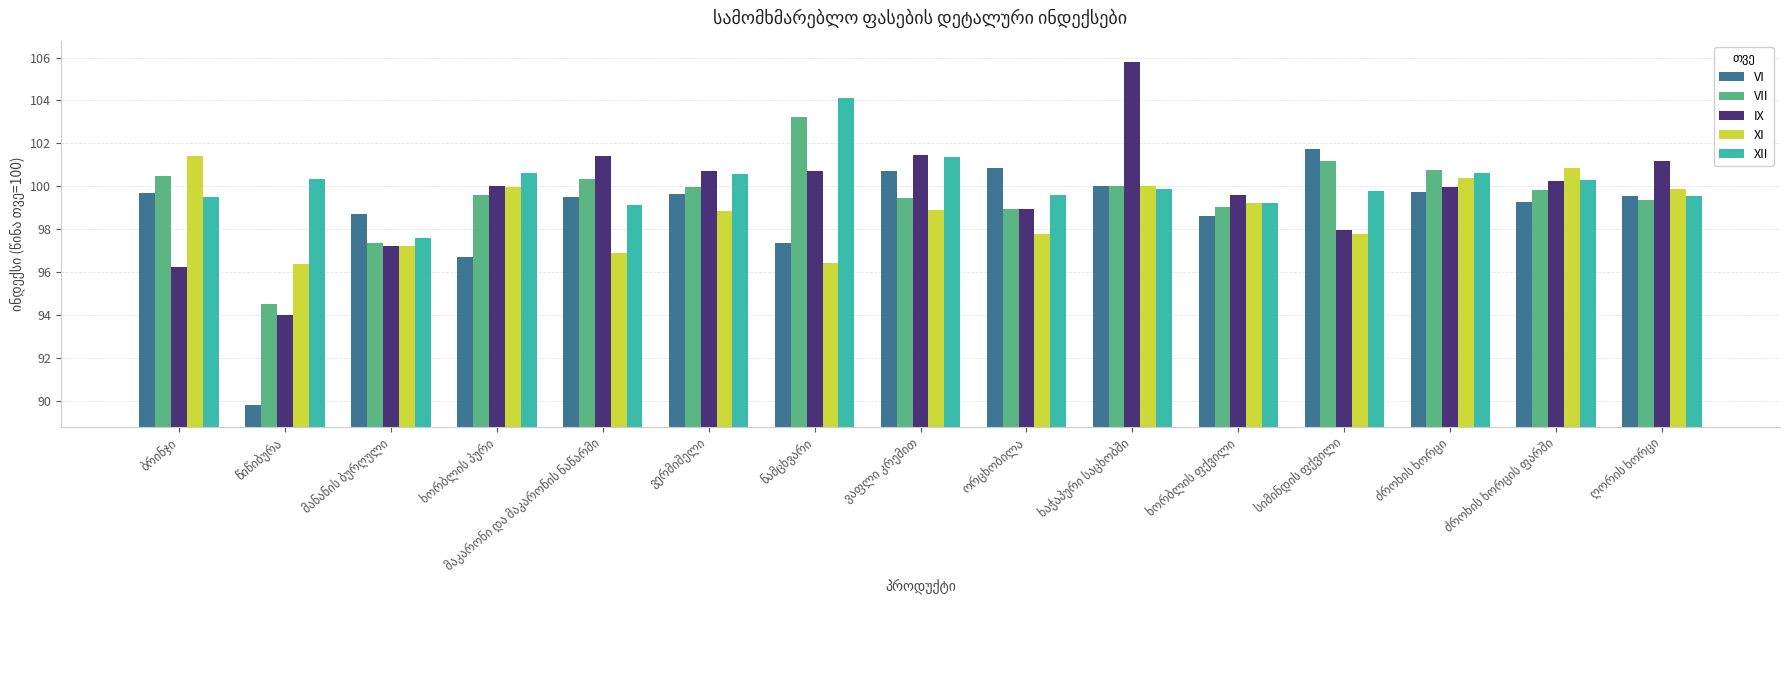

What is the minimum value for VI?

89.8